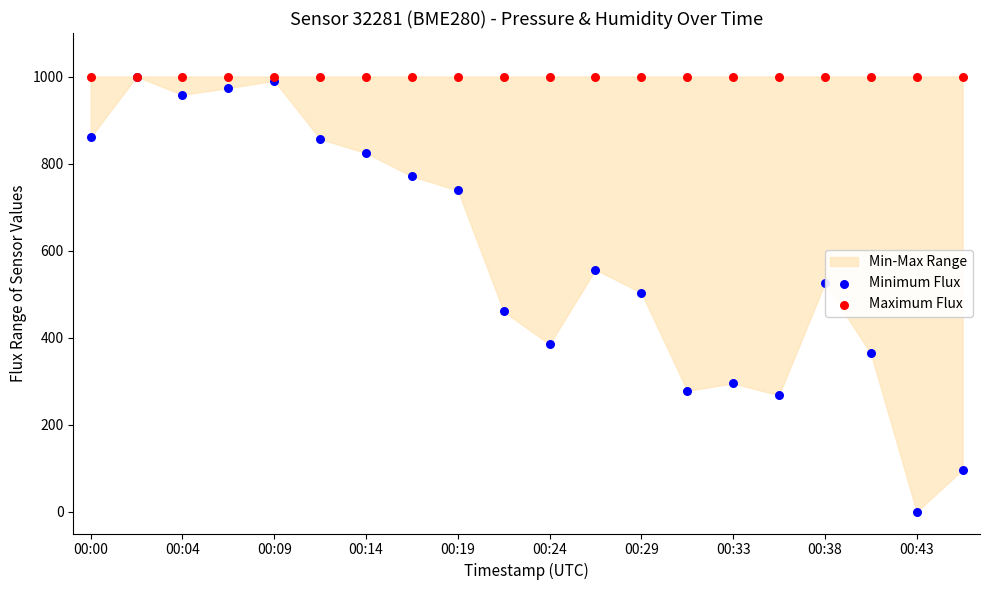

Which series has the largest Y range (max minus min)?

Minimum Flux